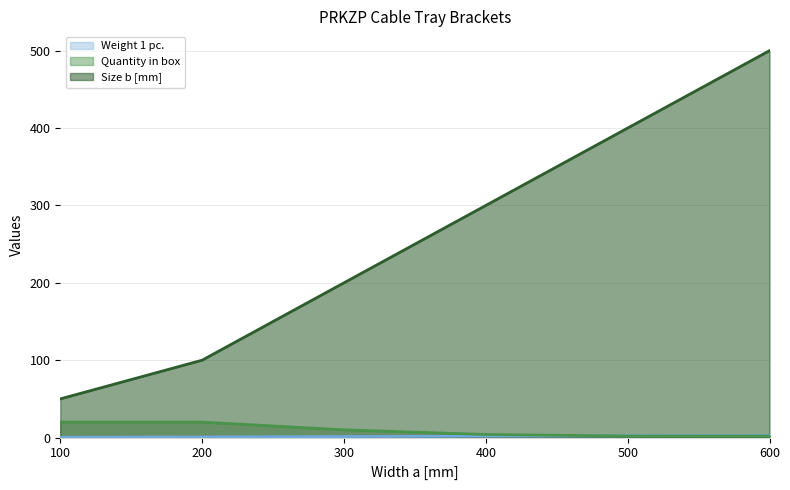

How many data points does each series have?

6